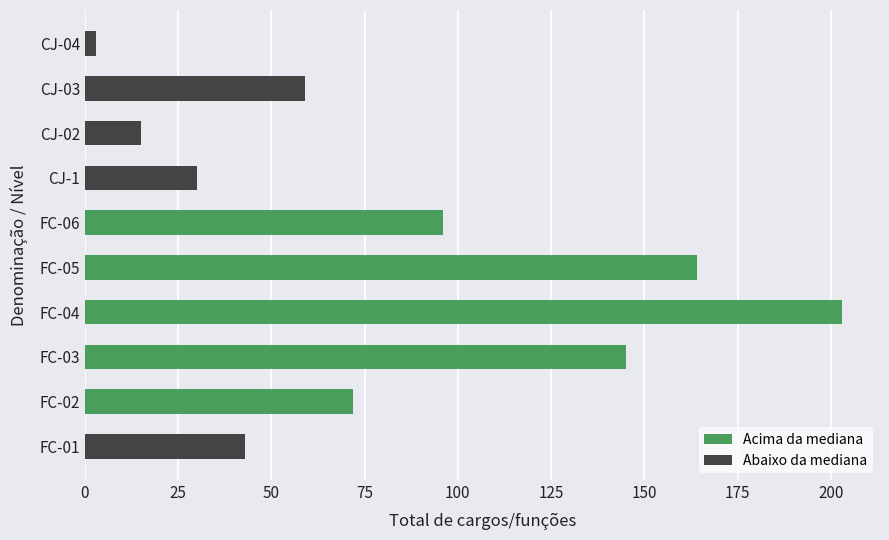

What is the smallest value displayed?

3